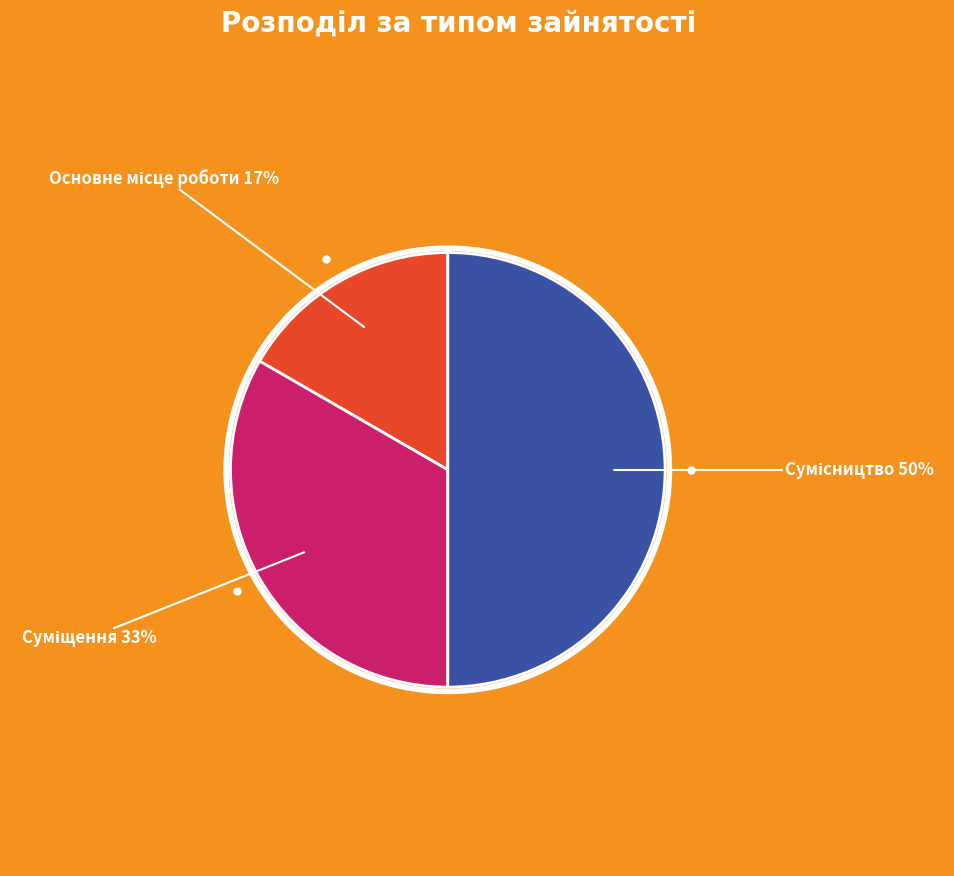

How many segments does this pie chart have?

3